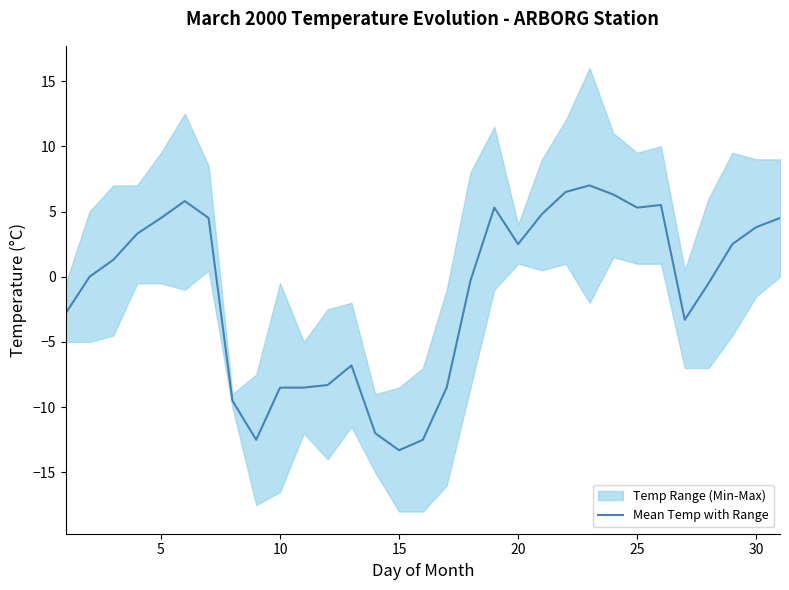

What is the maximum value for Mean Temp with Range?

7.0